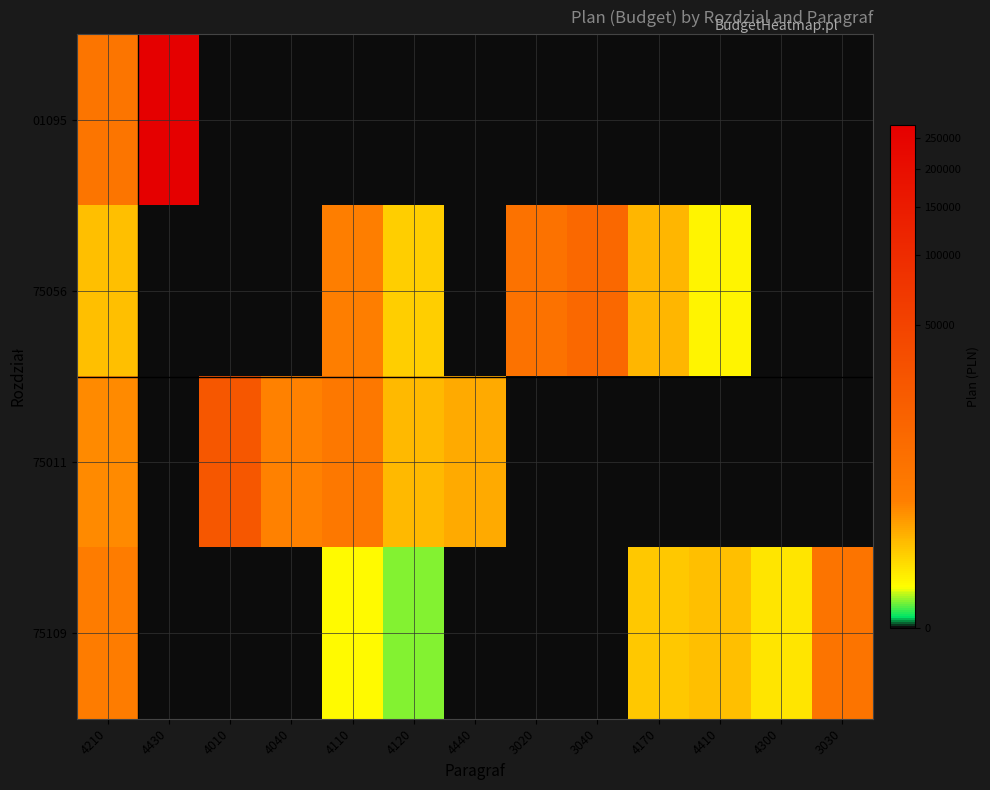

Which series has the widest spread of values?

01095